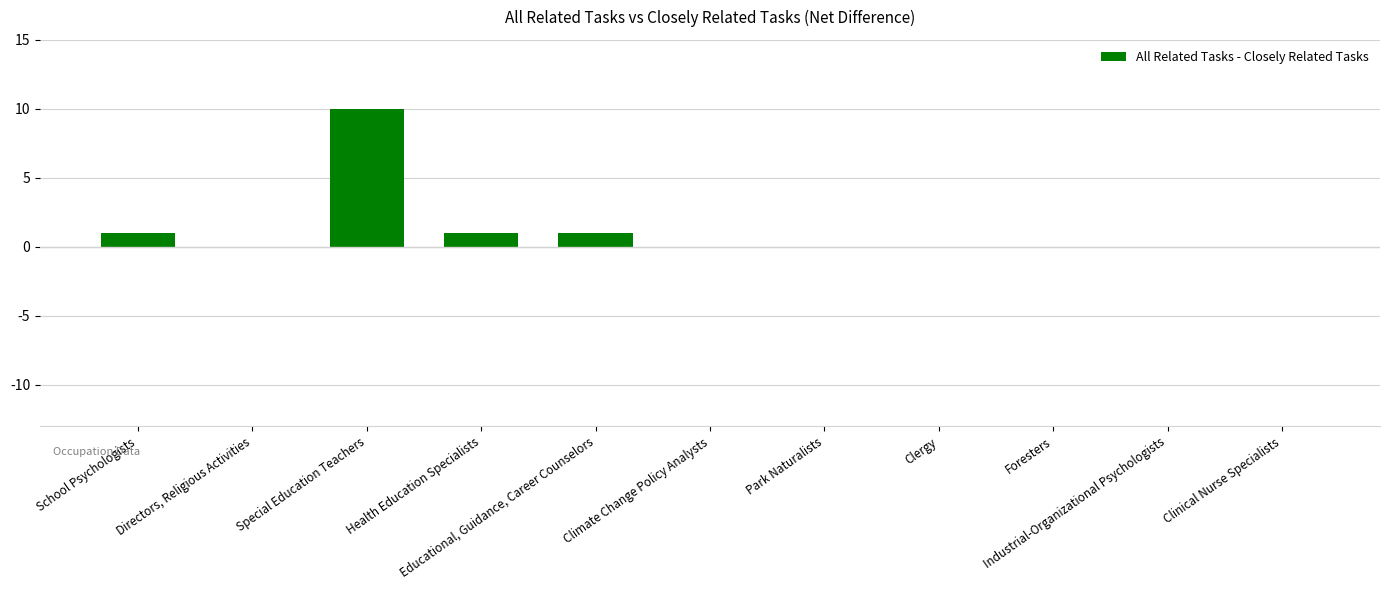

How many data points does each series have?

11